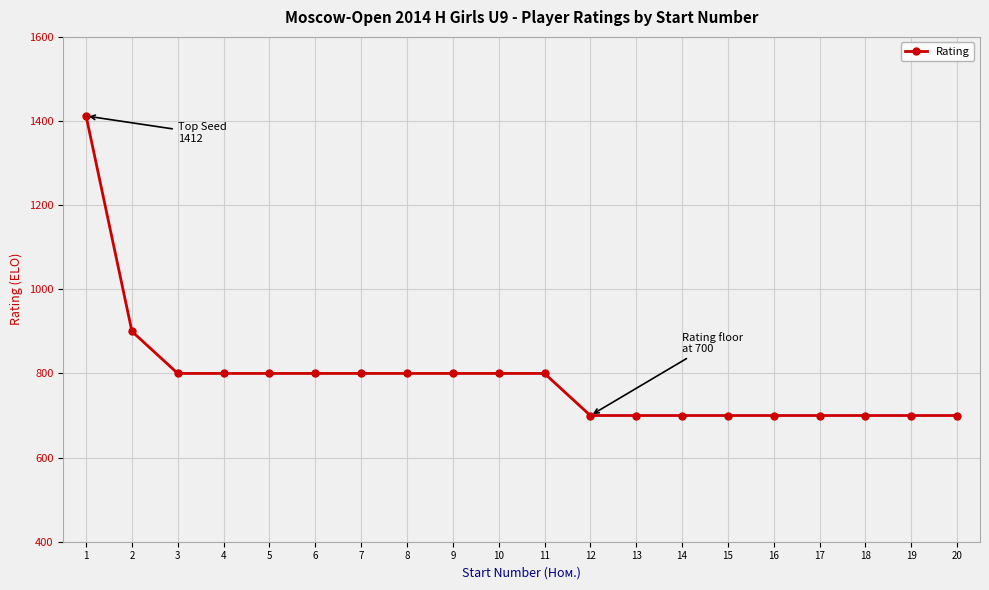

Count the values in the range 700 to 800.

18